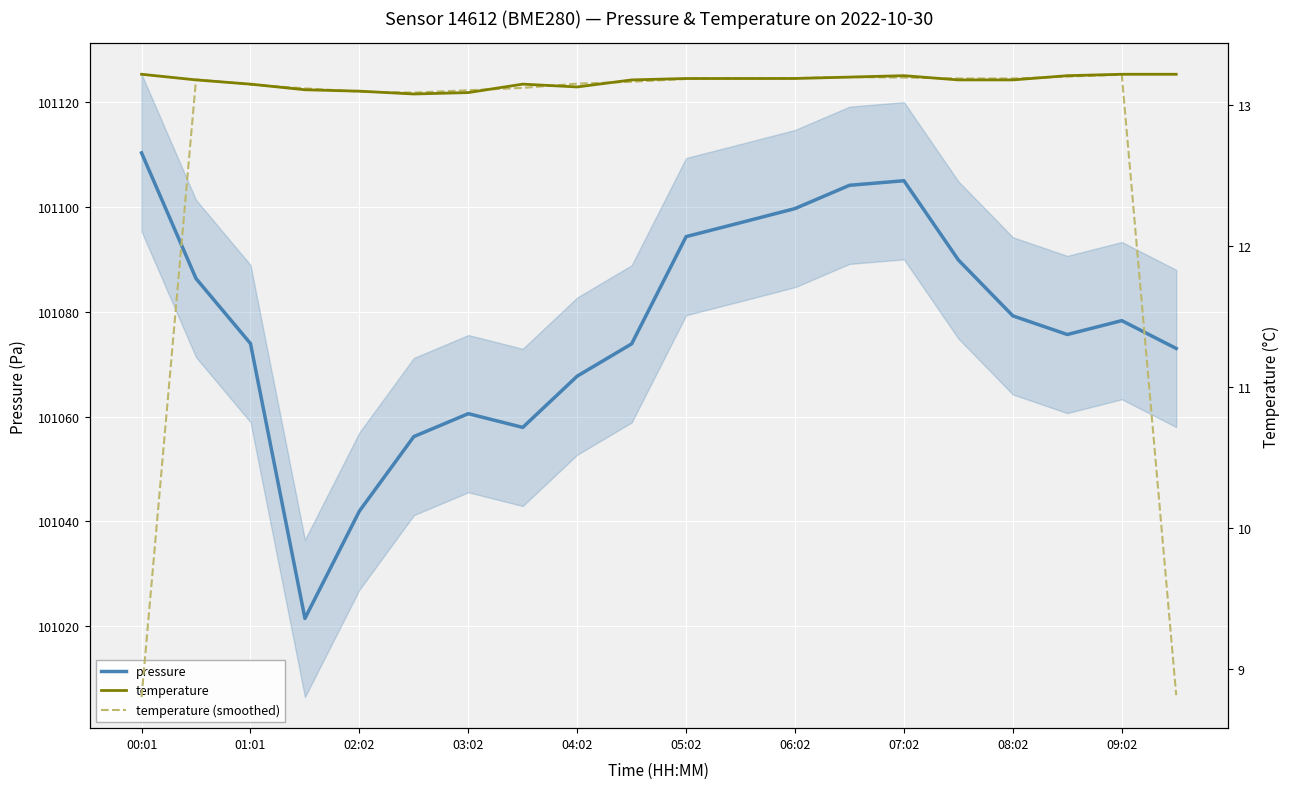

What is the lowest value of the pressure series?

101021.5